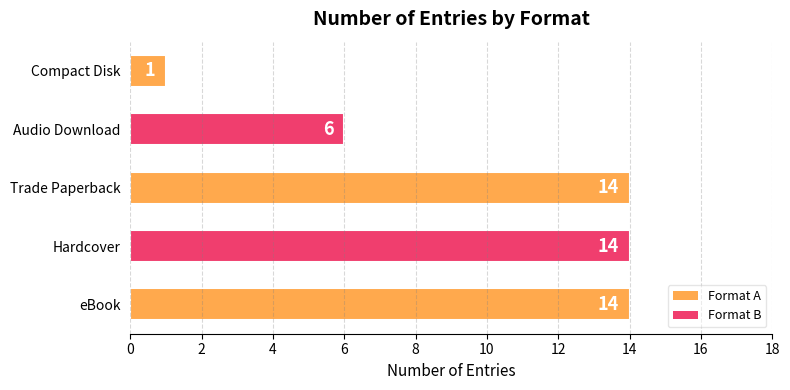

Which label corresponds to the smallest value in the chart?

Compact Disk